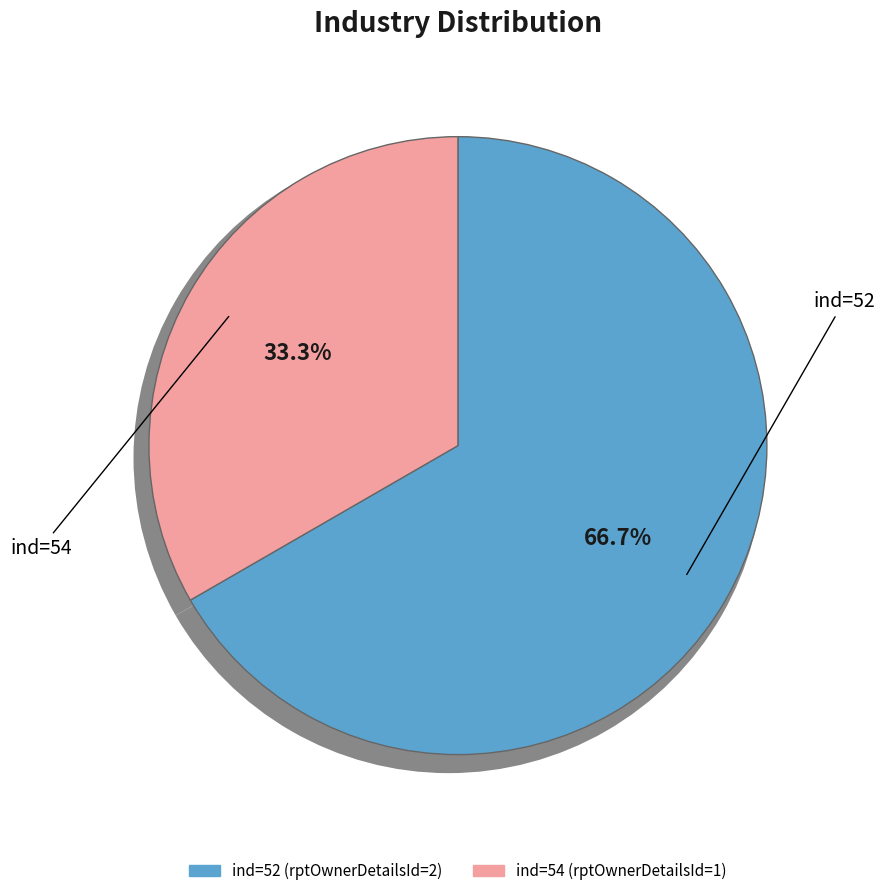

Is the sum of 54 and 52 greater than half?

Yes